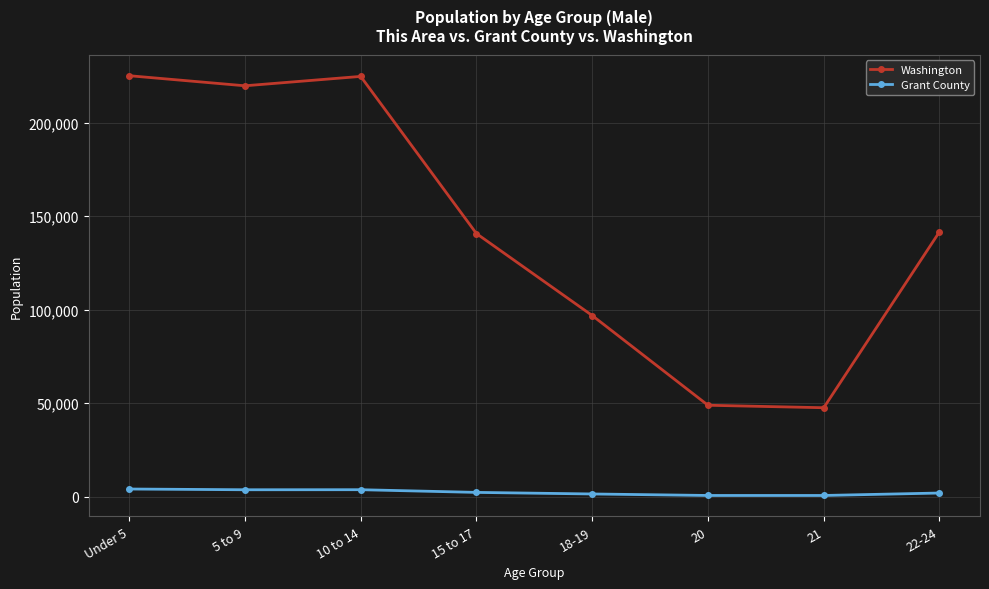

What are all the series names shown in the legend?

Washington, Grant County